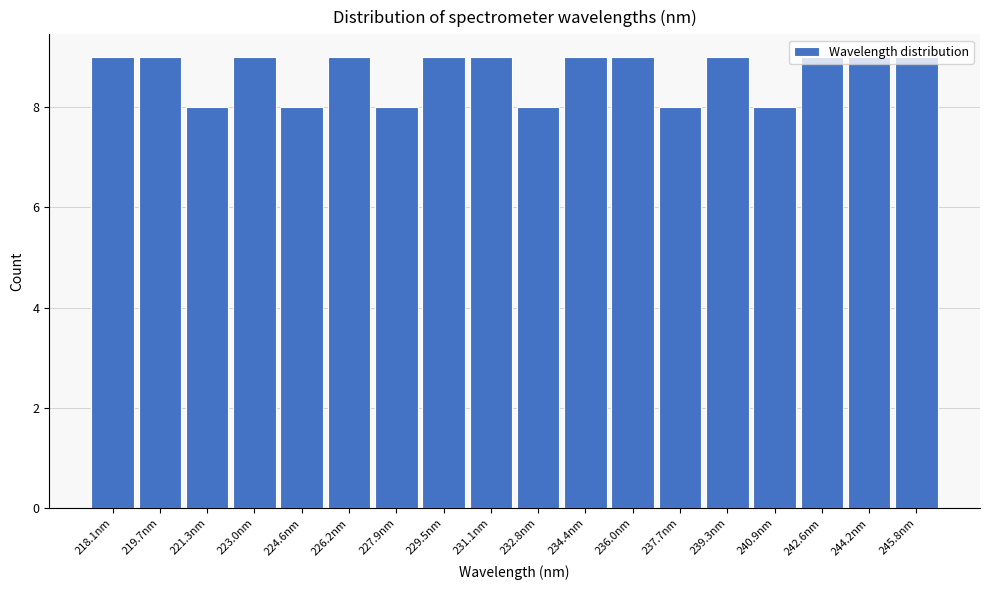

What is the label of the 18th bar from the left?

245.8nm